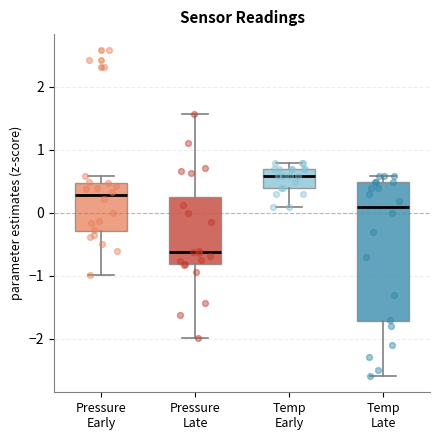

Reading left to right, transcribe this box plot: for each box, give where its median line is, the range the box spans, and where its two whiskers end, as read against the y-axis. The values are not printed on the chart, so give them approximately, as read against the axis.

Pressure Early: median 0.3, box -0.3 to 0.5, whiskers -1.0 to 0.6
Pressure Late: median -0.6, box -0.8 to 0.3, whiskers -2.0 to 1.6
Temp Early: median 0.6, box 0.4 to 0.7, whiskers 0.1 to 0.8
Temp Late: median 0.1, box -1.7 to 0.5, whiskers -2.6 to 0.6